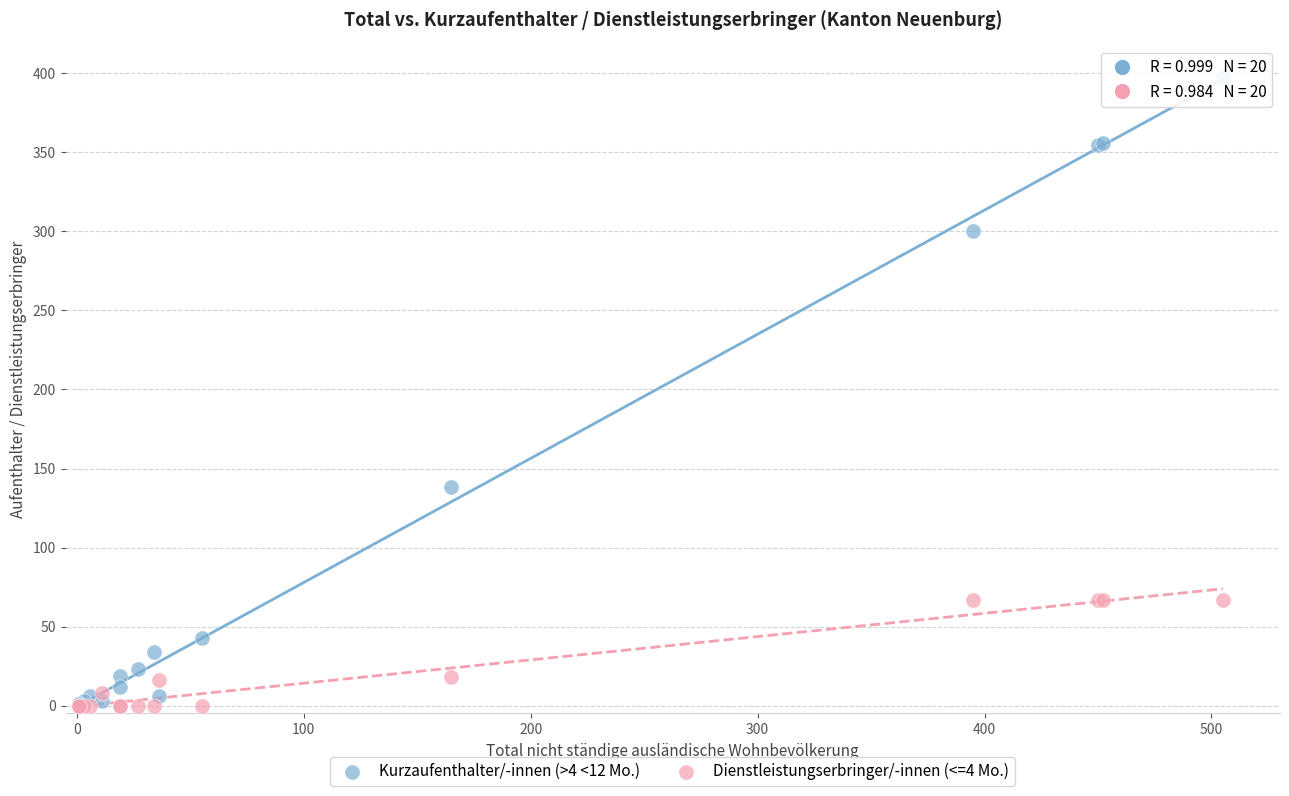

Which series has the widest spread of Y values?

Kurzaufenthalter/-innen (>4 <12 Mo.)